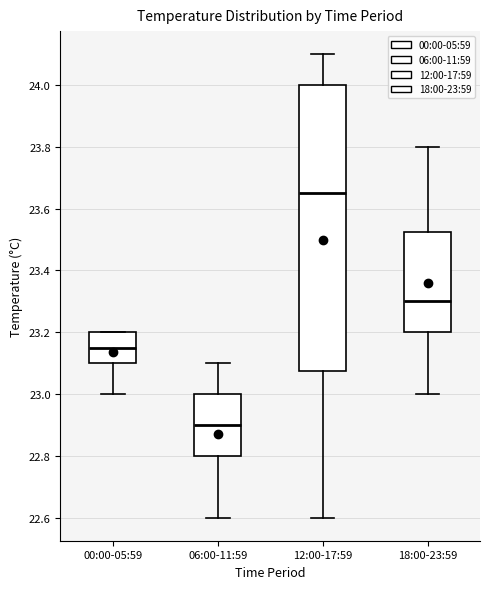

Which box's median line is the highest?

12:00-17:59